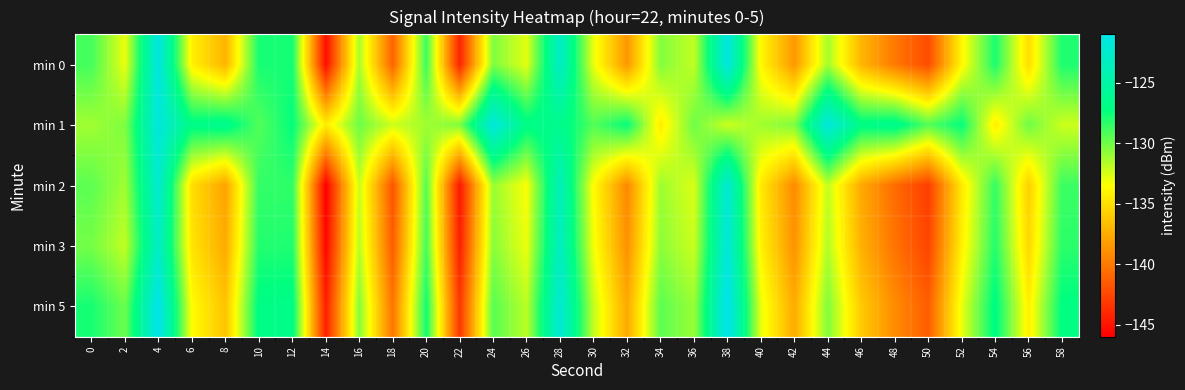

Reading left to right, transcribe all the data shown in this chart.

min 0: 0=-128.9	2=-133.0	4=-121.3	6=-134.2	8=-137.1	10=-127.8	12=-127.7	14=-145.3	16=-131.4	18=-141.2	20=-128.7	22=-144.3	24=-130.4	26=-132.8	28=-123.0	30=-133.0	32=-138.6	34=-130.5	36=-132.0	38=-121.4	40=-133.8	42=-138.6	44=-131.3	46=-137.1	48=-140.0	50=-142.3	52=-133.9	54=-127.9	56=-135.1	58=-128.0
min 1: 0=-131.2	2=-130.4	4=-121.6	6=-126.8	8=-126.4	10=-129.3	12=-127.3	14=-134.3	16=-129.9	18=-132.2	20=-131.2	22=-130.4	24=-121.6	26=-126.8	28=-126.4	30=-129.3	32=-127.3	34=-134.3	36=-129.9	38=-132.2	40=-131.2	42=-130.4	44=-121.6	46=-126.8	48=-126.4	50=-129.3	52=-127.3	54=-134.3	56=-129.9	58=-132.2
min 2: 0=-129.5	2=-131.2	4=-122.4	6=-135.1	8=-138.0	10=-128.5	12=-128.4	14=-146.1	16=-132.1	18=-141.9	20=-129.3	22=-144.9	24=-131.0	26=-133.4	28=-123.7	30=-133.6	32=-139.3	34=-131.1	36=-132.6	38=-122.1	40=-134.5	42=-139.2	44=-132.0	46=-137.7	48=-140.7	50=-143.0	52=-134.6	54=-128.5	56=-135.8	58=-128.7
min 3: 0=-130.1	2=-132.0	4=-123.0	6=-134.8	8=-137.6	10=-128.1	12=-128.0	14=-145.7	16=-131.7	18=-141.5	20=-128.9	22=-144.5	24=-130.6	26=-133.0	28=-123.3	30=-133.2	32=-138.9	34=-130.7	36=-132.2	38=-121.7	40=-134.1	42=-138.8	44=-131.6	46=-137.3	48=-140.3	50=-142.6	52=-134.2	54=-128.1	56=-135.4	58=-128.3
min 5: 0=-127.8	2=-129.9	4=-120.8	6=-133.6	8=-136.4	10=-126.9	12=-126.8	14=-144.5	16=-130.5	18=-140.3	20=-127.7	22=-143.3	24=-129.4	26=-131.8	28=-122.1	30=-132.0	32=-137.7	34=-129.5	36=-131.0	38=-120.5	40=-132.9	42=-137.6	44=-130.4	46=-136.1	48=-139.1	50=-141.4	52=-133.0	54=-126.9	56=-134.2	58=-127.1